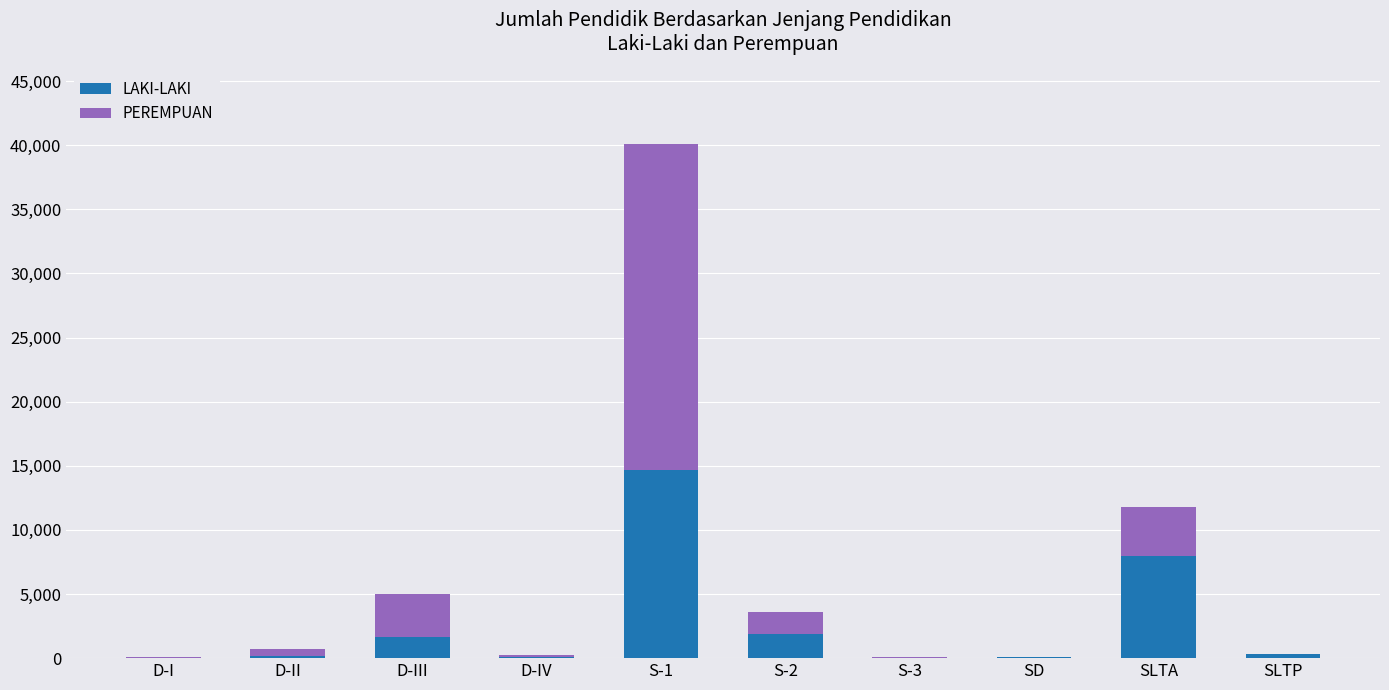

At which label is LAKI-LAKI closest to 7371?

SLTA